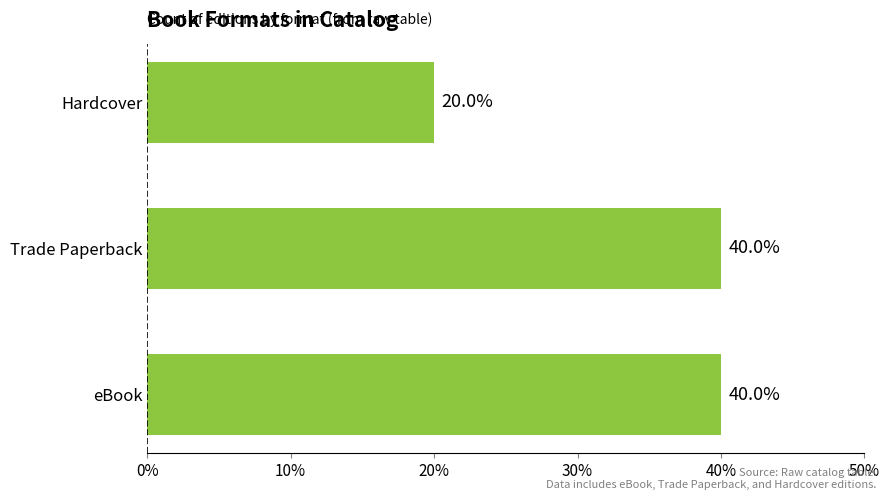

Which has a higher value, Trade Paperback or Hardcover?

Trade Paperback